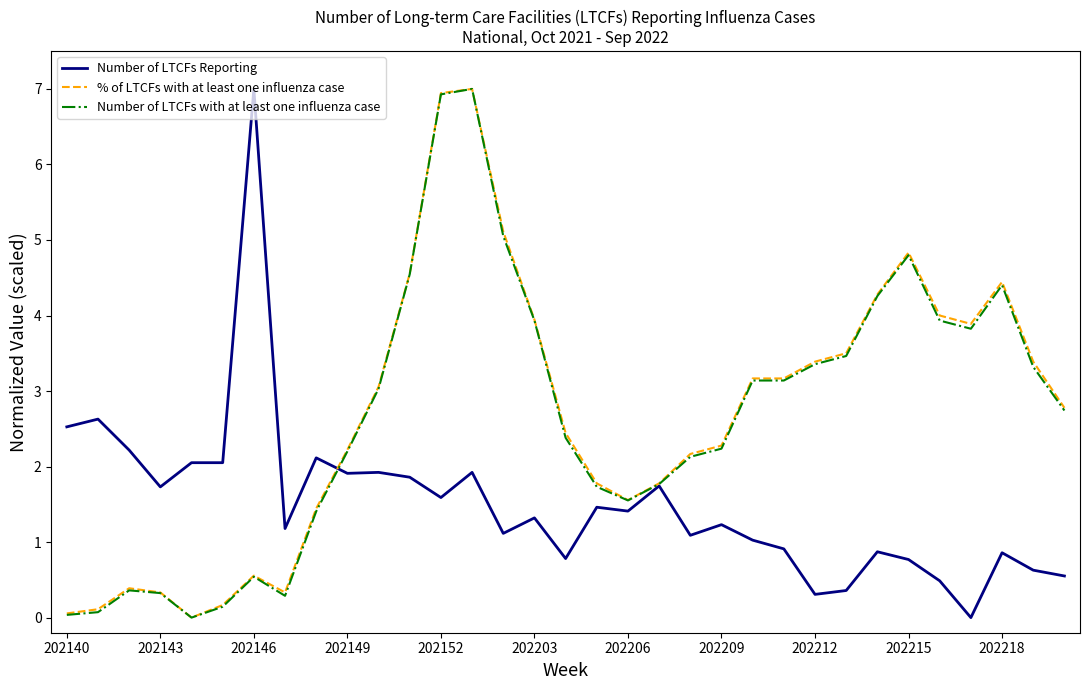

What is the maximum value for Number of LTCFs Reporting?

7.0